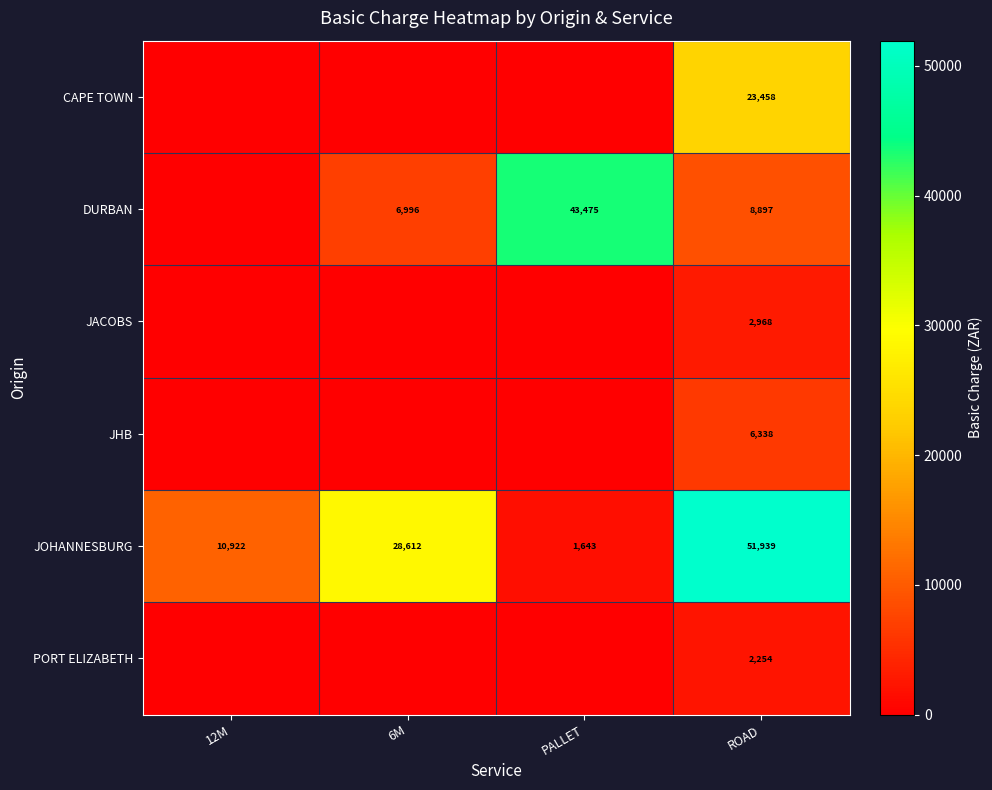

At which label is JOHANNESBURG closest to 26791?

6M